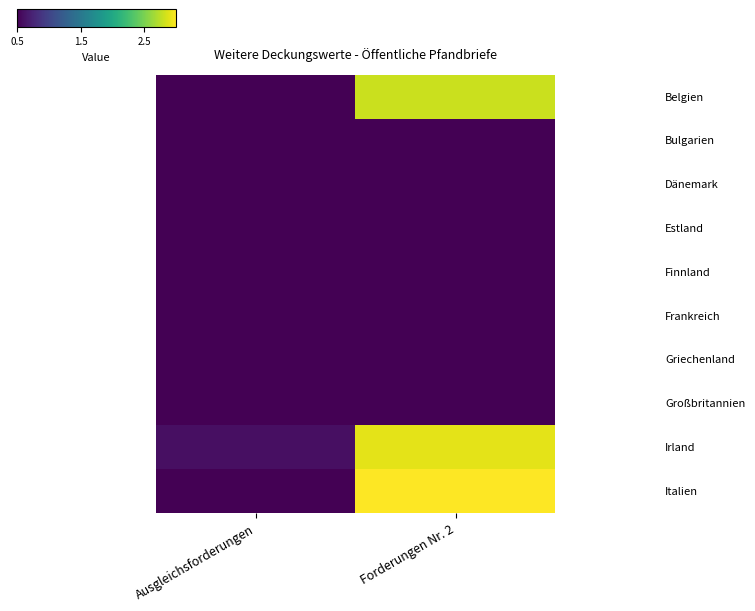

At how many categories does at least one series exceed 2?

1